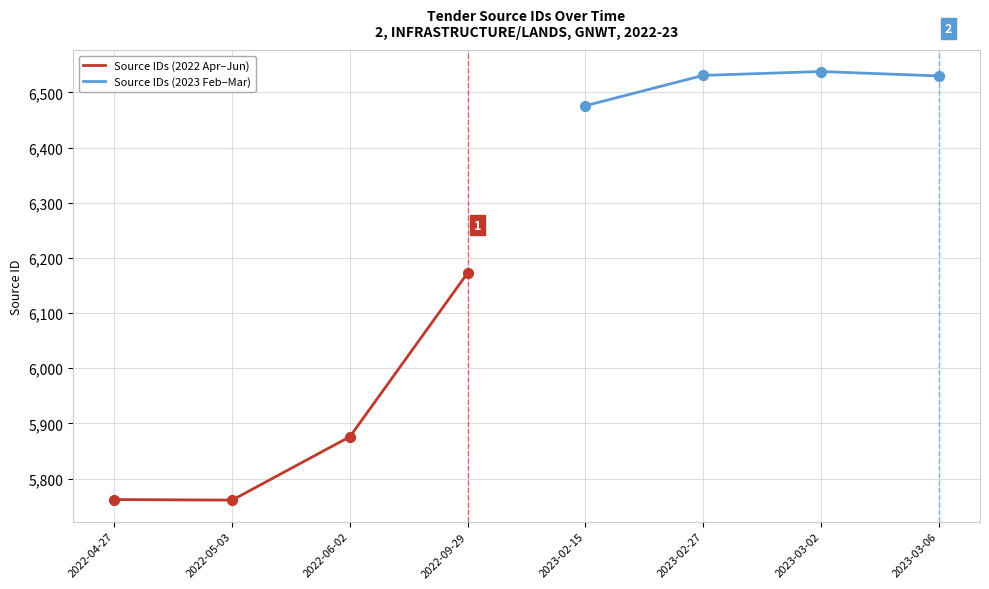

Where is the first local minimum for Source IDs (2022 Apr–Jun)?

2022-05-03